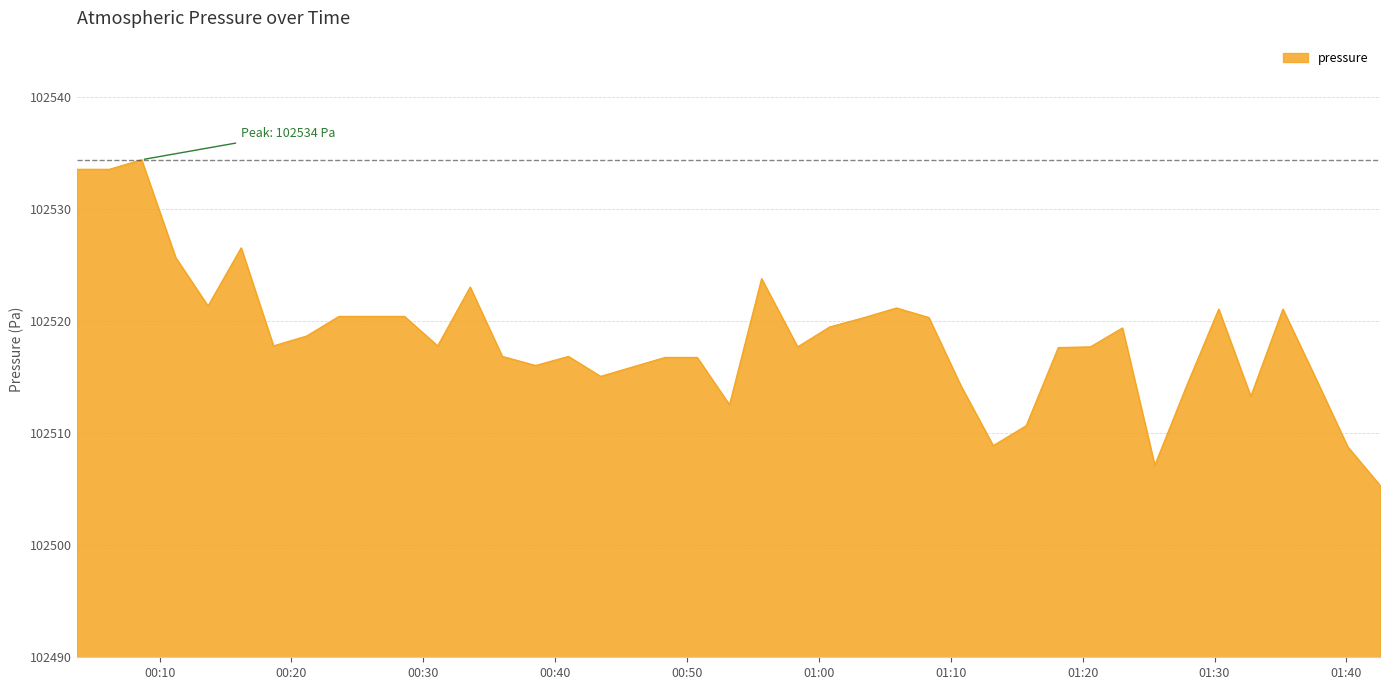

What is the minimum value shown in the chart?

102505.3